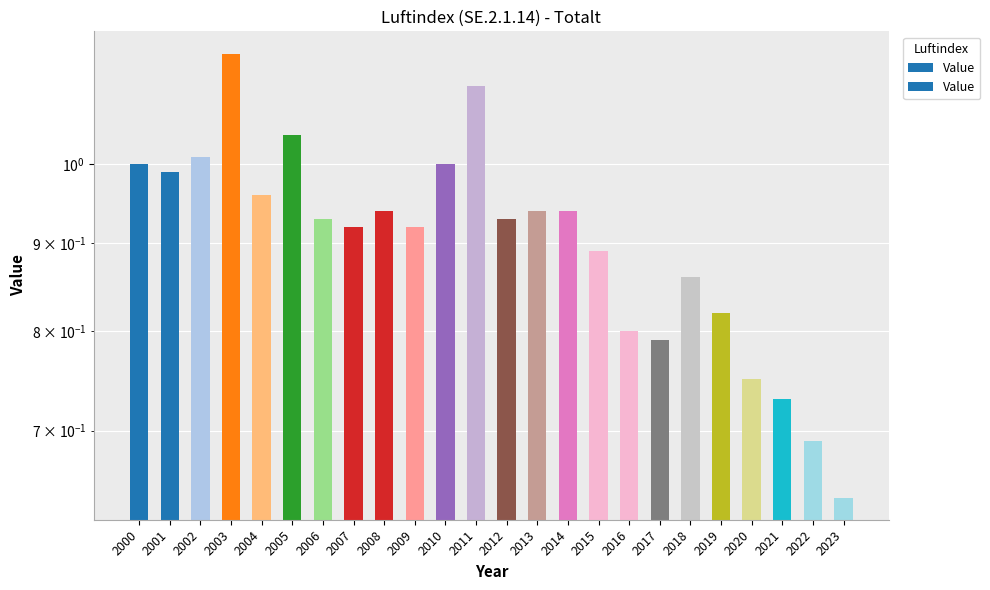

List the labels in order of value, smallest first.

2023, 2022, 2021, 2020, 2017, 2016, 2019, 2018, 2015, 2007, 2009, 2006, 2012, 2008, 2013, 2014, 2004, 2001, 2000, 2010, 2002, 2005, 2011, 2003